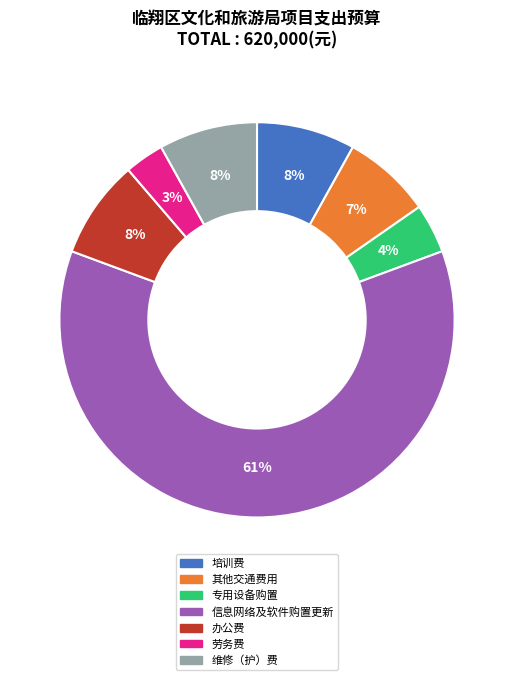

Count the number of slices in the pie.

7